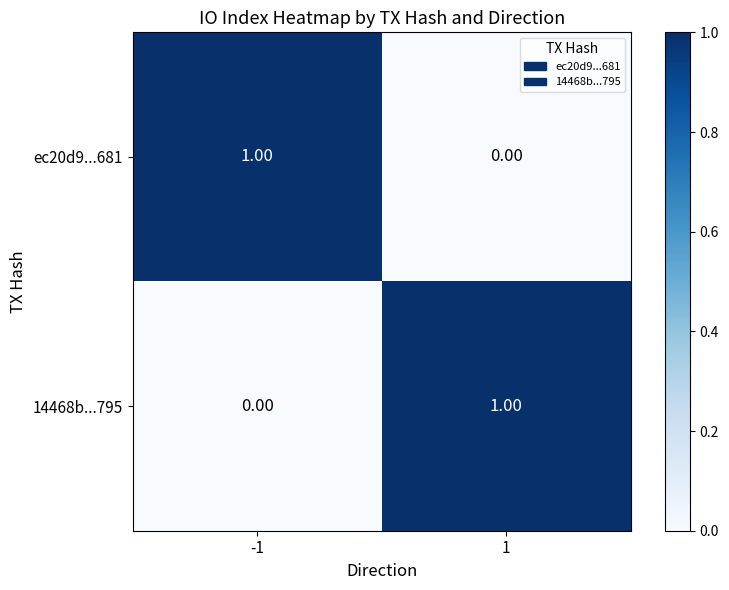

How many values in ec20d9...681 are above zero?

1